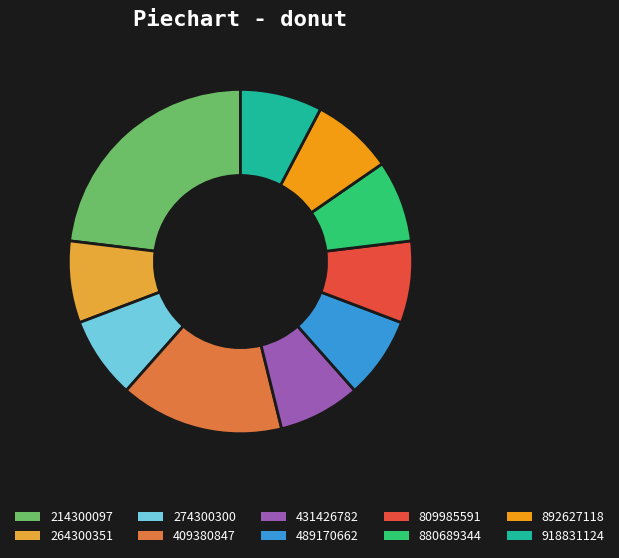

Is there any slice that represents more than half of the pie?

No